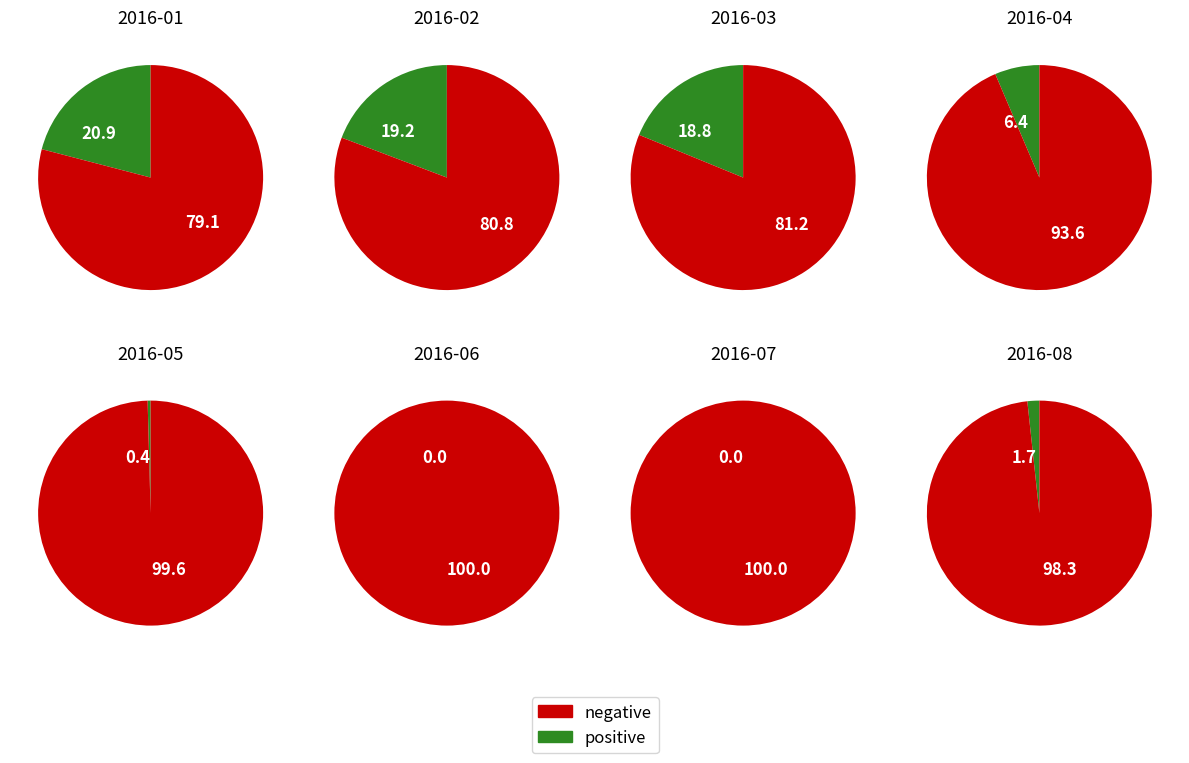

Is it true that 2016-02 is 27% of the pie?

False